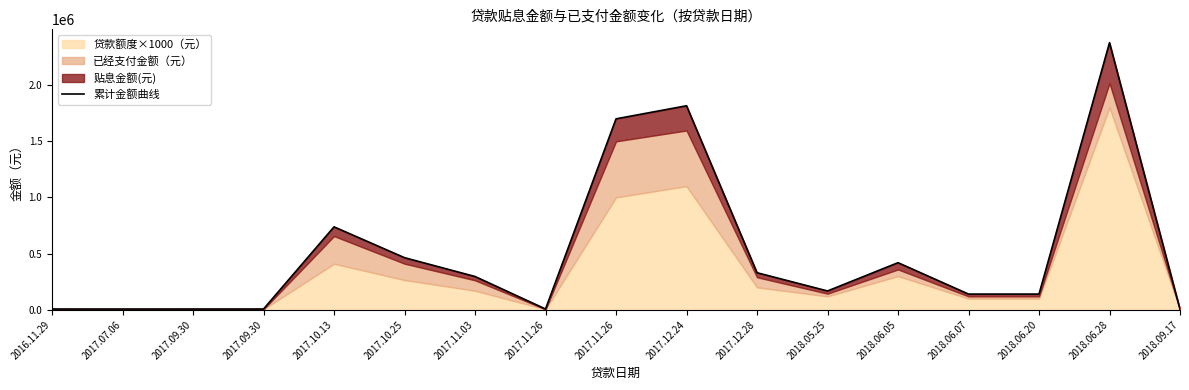

List the labels in order of value, largest first.

2018.06.28, 2017.12.24, 2017.11.26, 2017.10.13, 2017.10.25, 2018.06.05, 2017.12.28, 2017.11.03, 2018.05.25, 2018.06.07, 2018.06.20, 2016.11.29, 2017.09.30, 2017.09.30, 2017.11.26, 2017.07.06, 2018.09.17